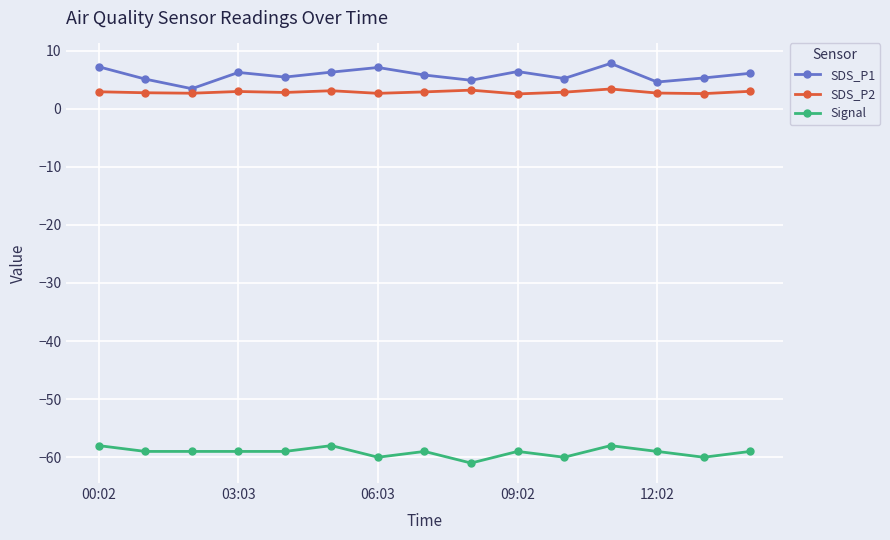

What is the difference between the maximum and second lowest values in the Signal series?

2.0